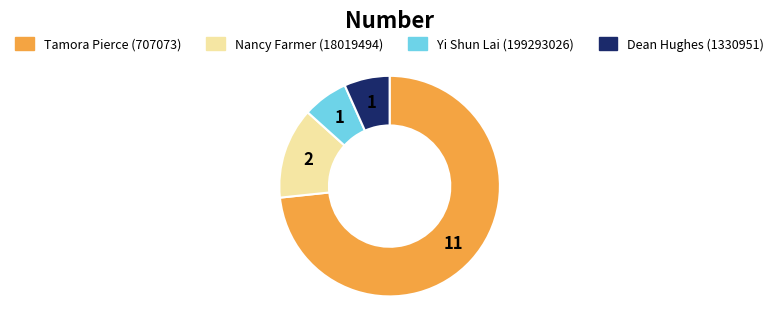

Does Tamora Pierce (707073) account for over 50% of the chart?

Yes